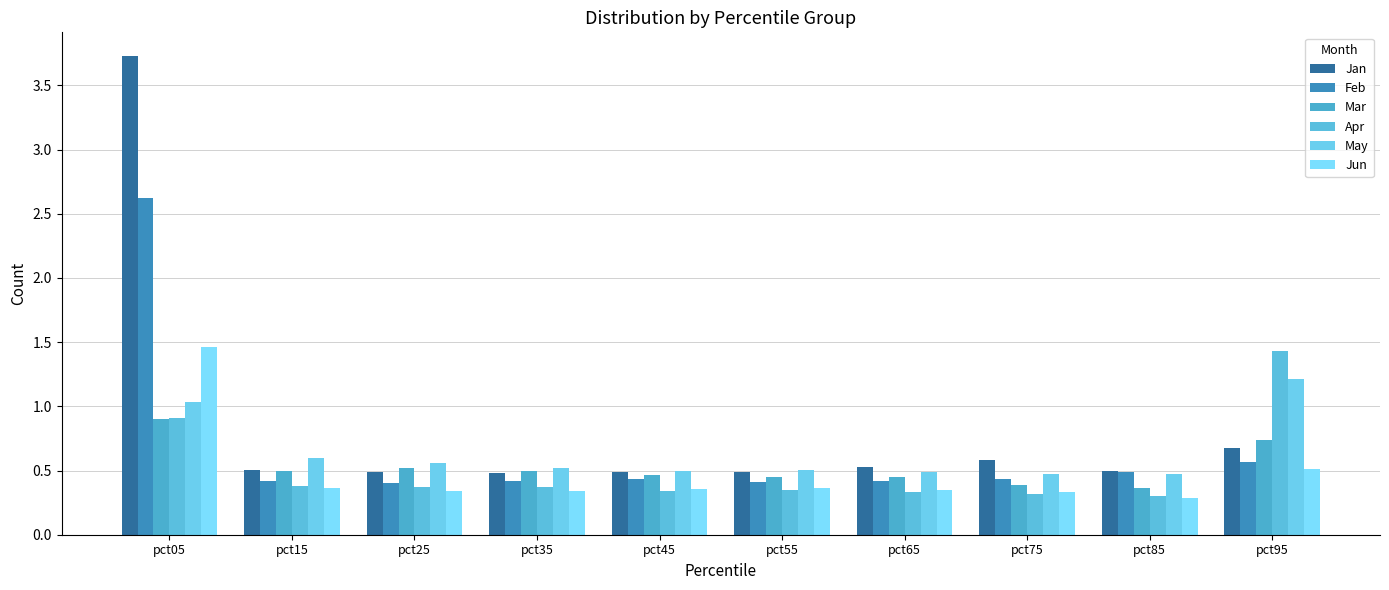

What is the difference between the maximum and minimum values in the Mar series?

0.5